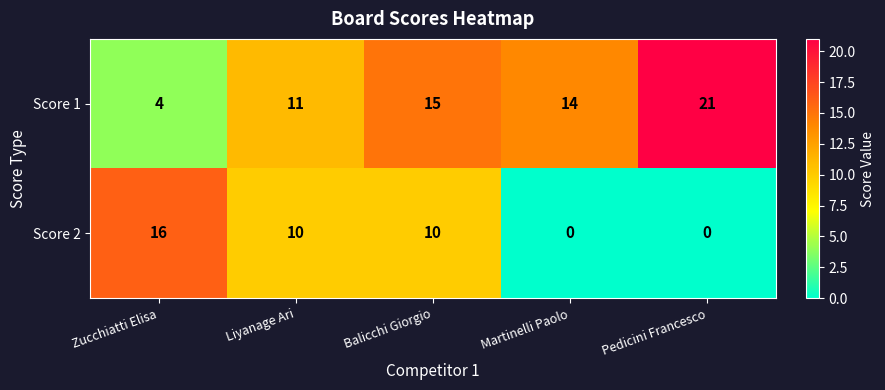

Is it true that Score 1 equals 6 at Balicchi Giorgio?

False